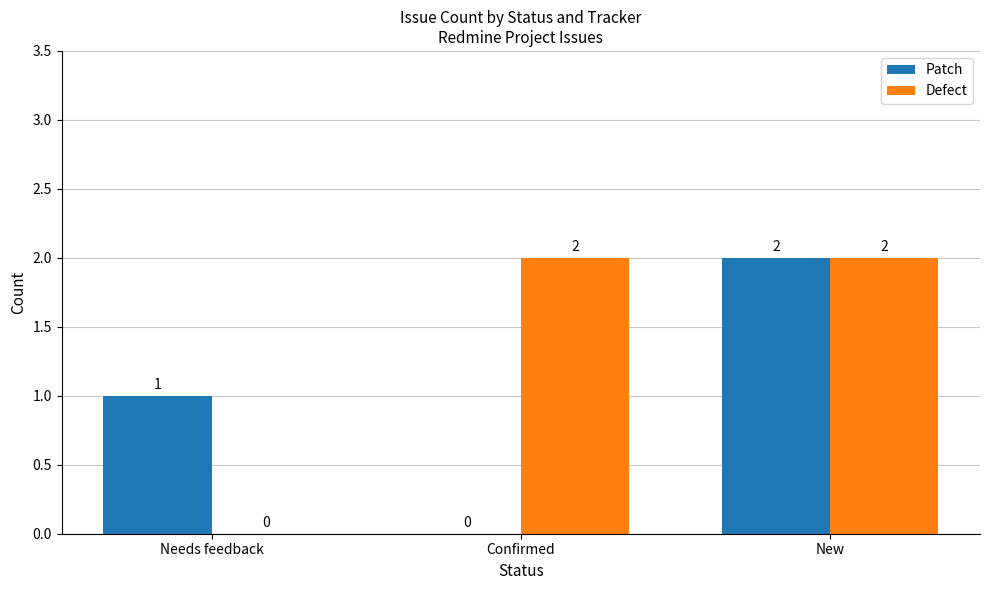

Reading left to right, what are all the values shown in this chart?

Patch: Needs feedback=1	Confirmed=0	New=2
Defect: Needs feedback=0	Confirmed=2	New=2